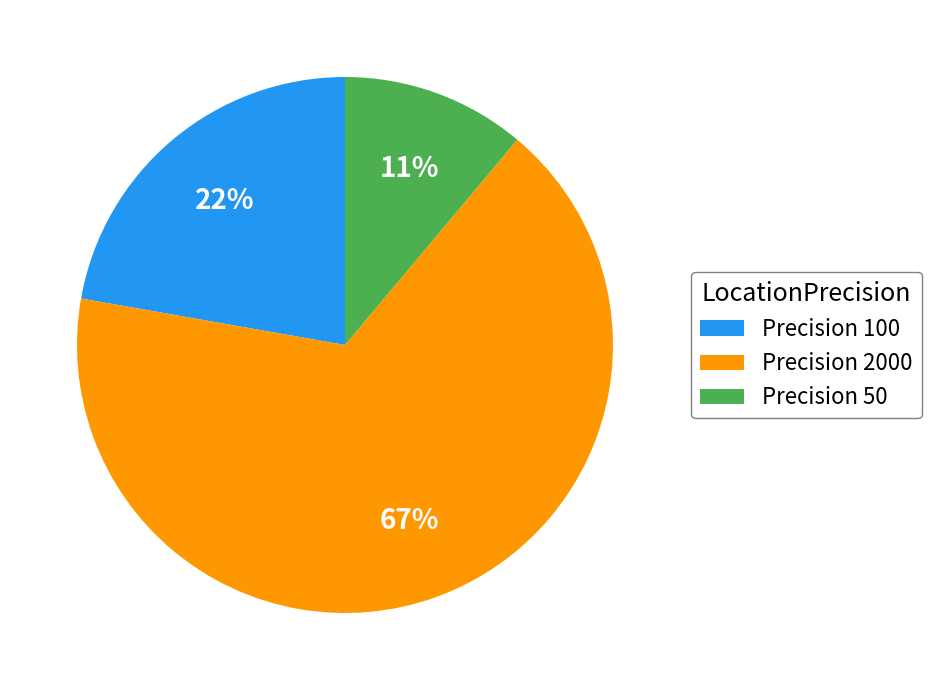

True or false: Precision 100 accounts for 22% of the total.

True